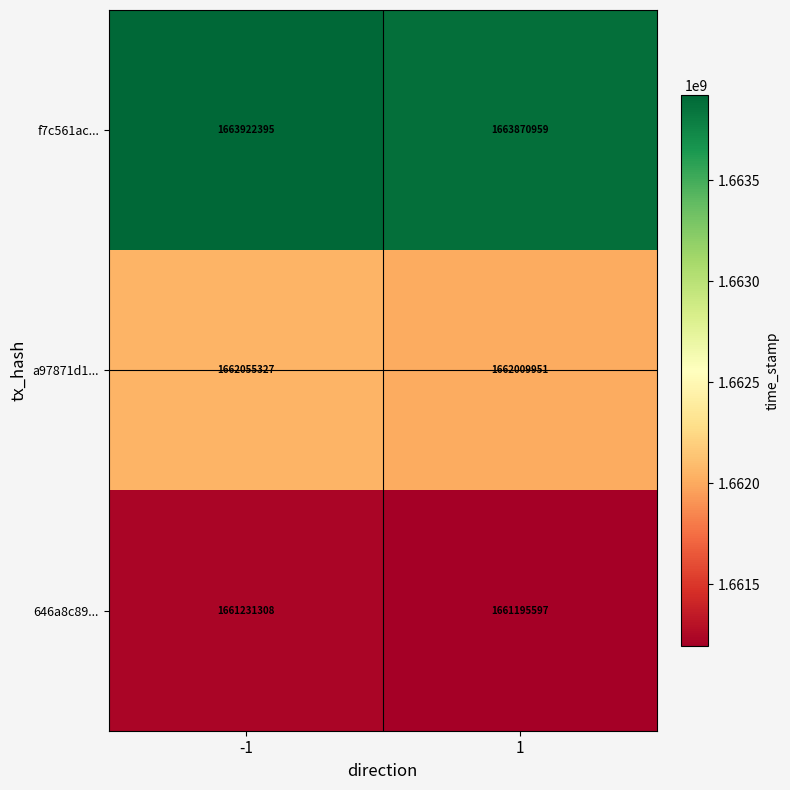

Which category has the lowest value across all series?

1